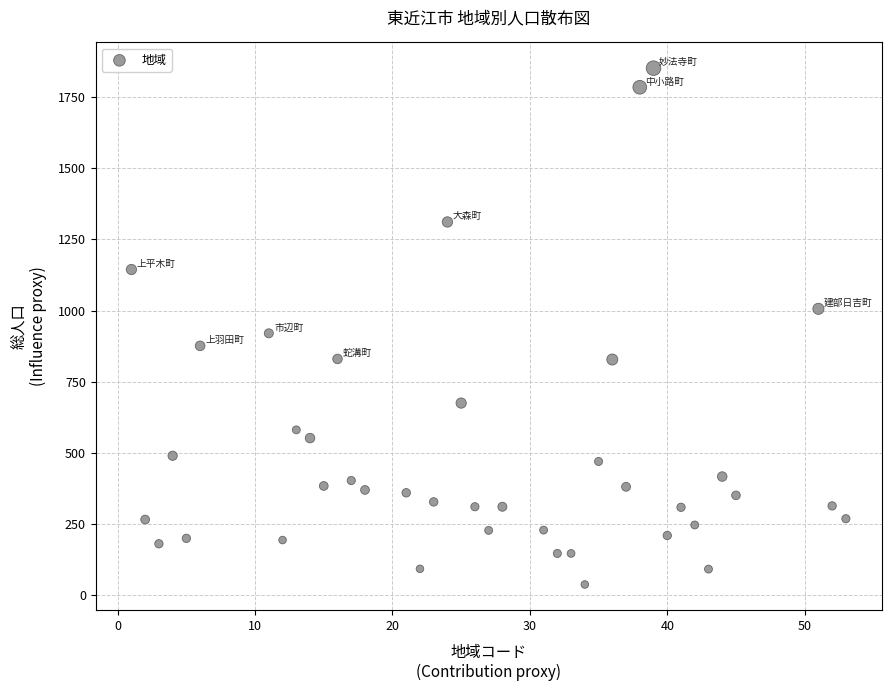

What Y value in the scatter plot is closest to 944?

920